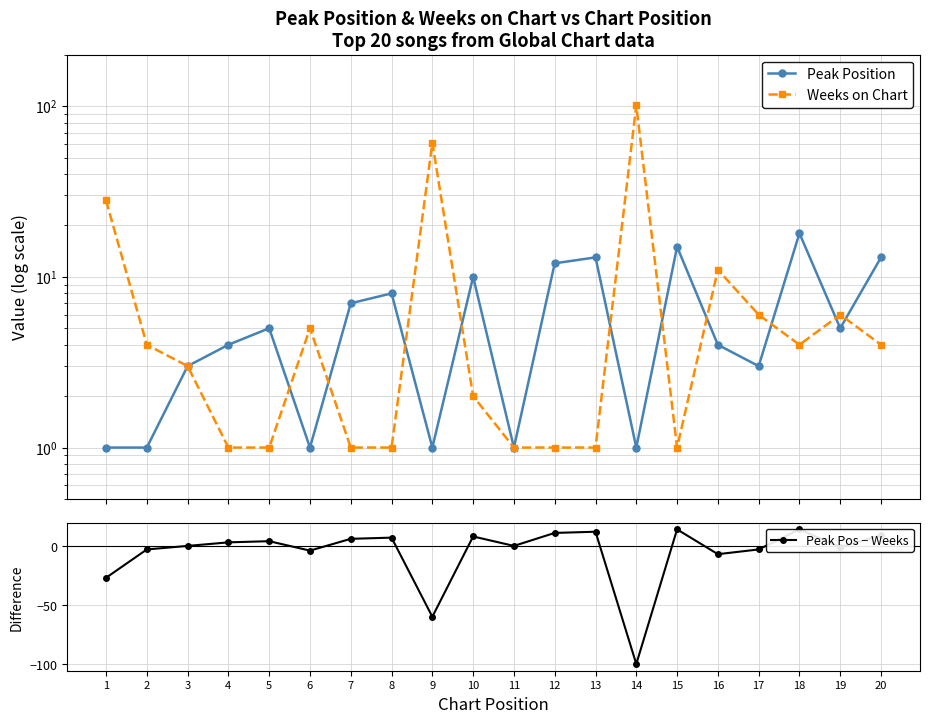

Is it true that Peak Pos − Weeks equals 11 at 12?

True